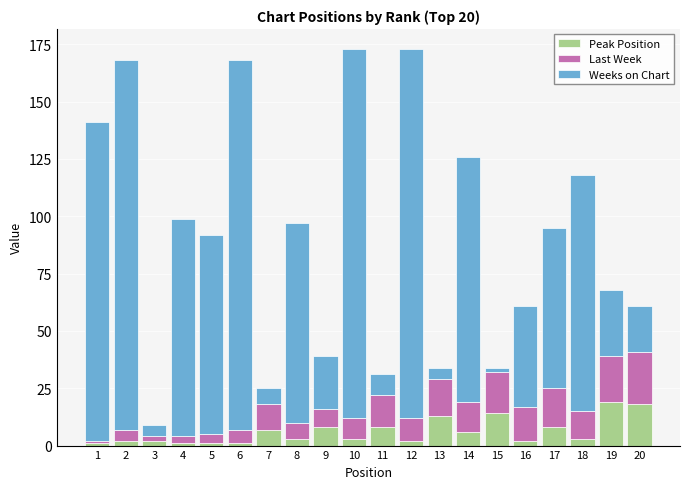

The value of Peak Position at 13 is 3. True or false?

False